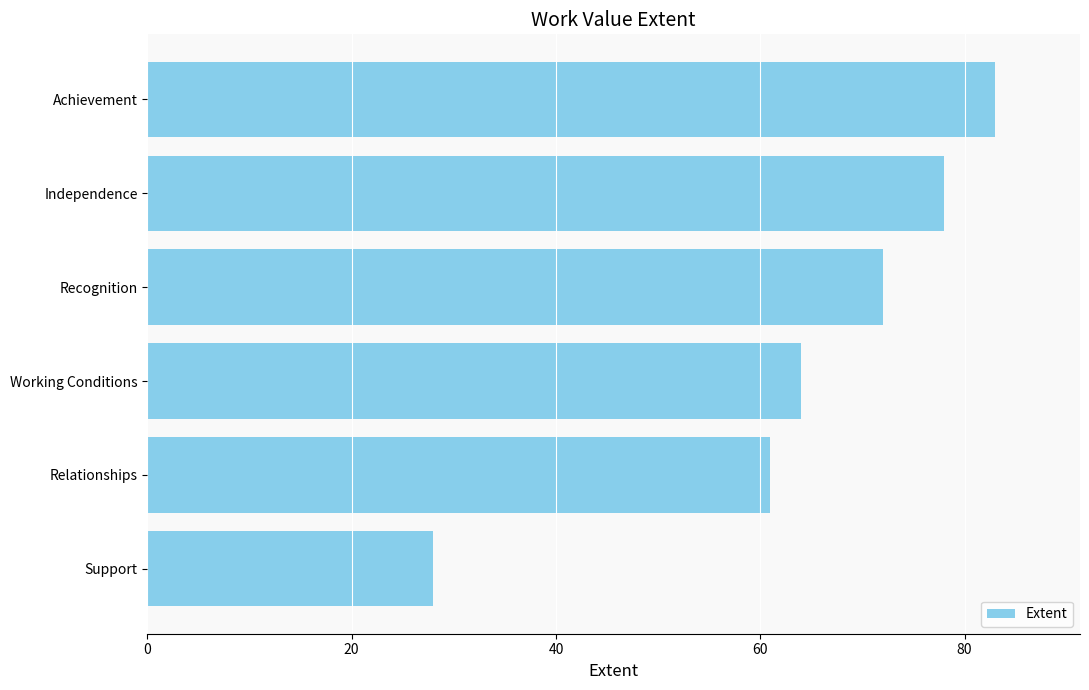

What is the ratio of the value at Support to the value at Independence?

0.4